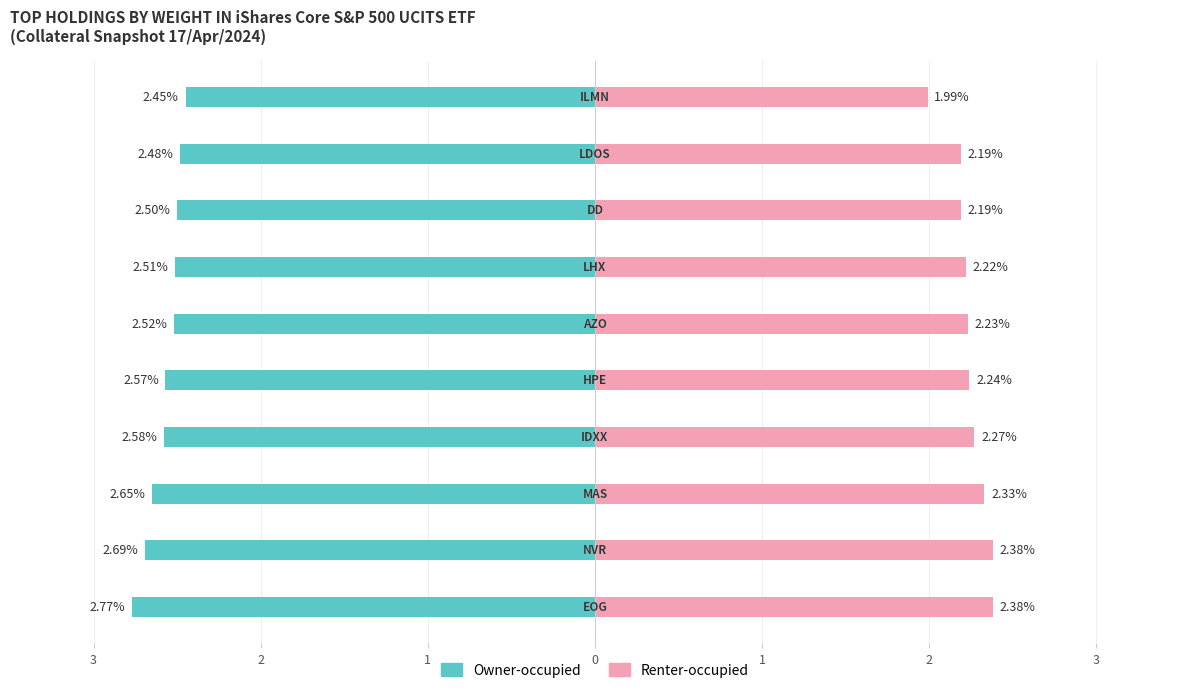

How many bars are there in each group?

2